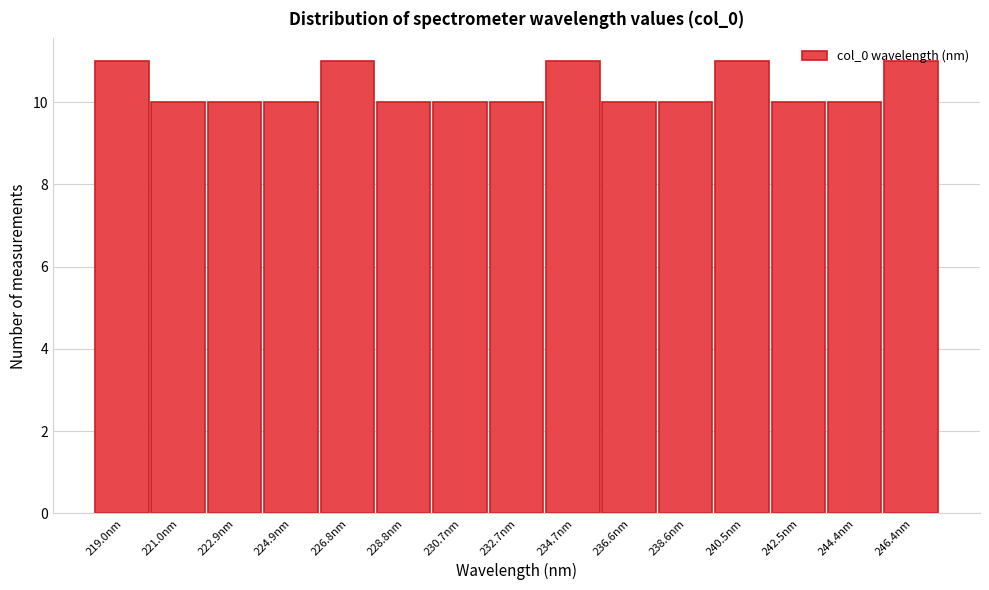

Reading left to right, list every bar in this chart as the range it spans on the x-axis followed by its height. Neither the bar edges nor the heights are printed on the chart, so give them approximately, as read against the axes.

218.0 to 220.0: 11
220.0 to 222.0: 10
222.0 to 224.0: 10
224.0 to 225.8: 10
225.8 to 227.8: 11
227.8 to 229.8: 10
229.8 to 231.8: 10
231.8 to 233.6: 10
233.6 to 235.6: 11
235.6 to 237.6: 10
237.6 to 239.6: 10
239.6 to 241.4: 11
241.4 to 243.4: 10
243.4 to 245.4: 10
245.4 to 247.4: 11